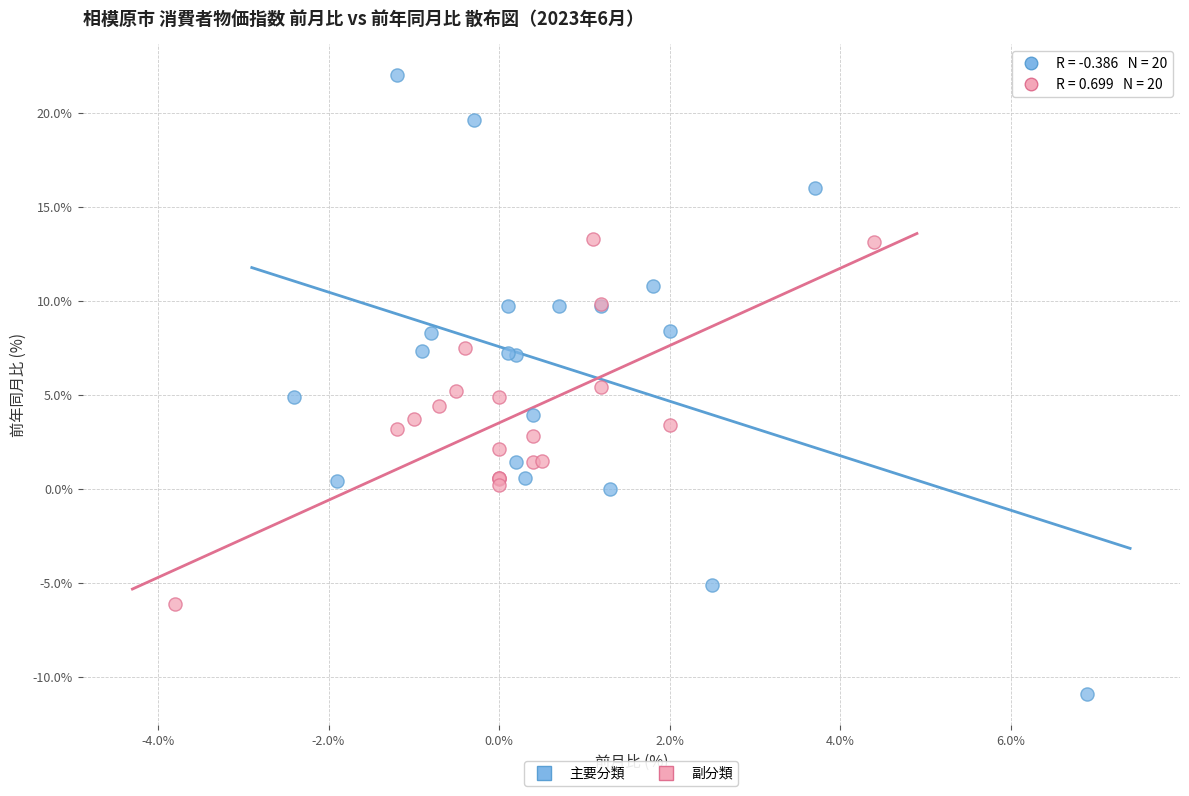

Which series reaches the maximum Y coordinate?

主要分類